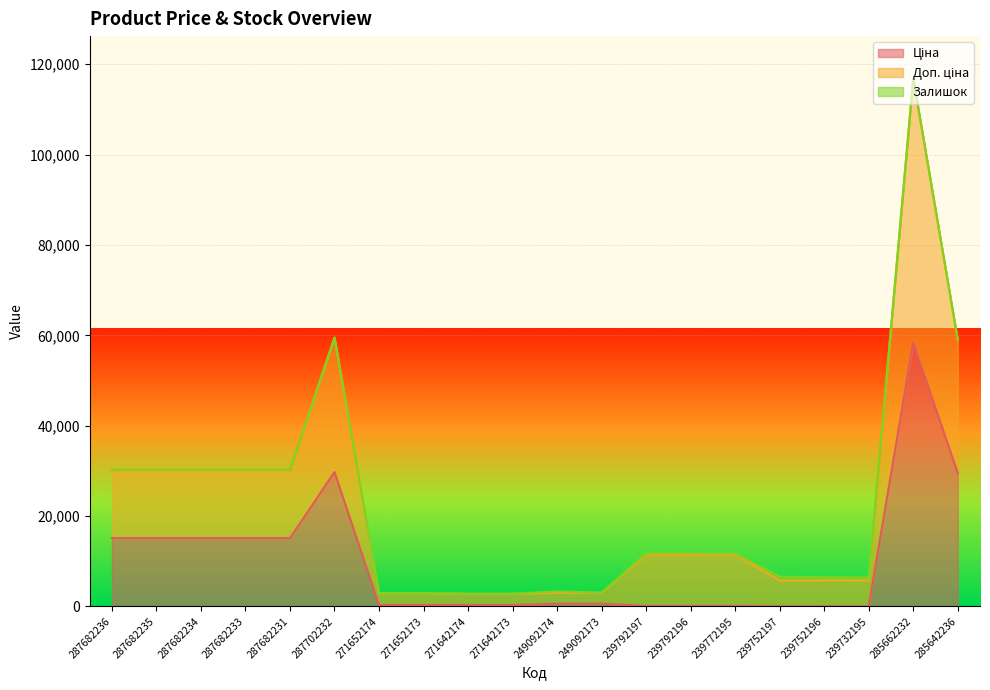

What is the value of the Ціна point at the 14th from the left?

114.1